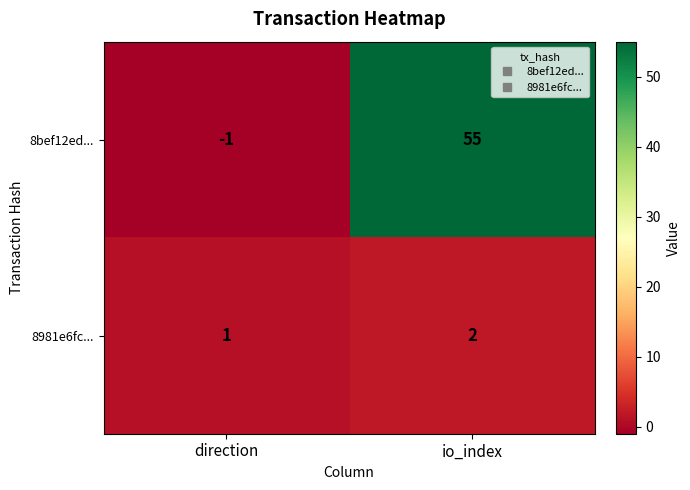

What is the average value of the 8bef12ed... series?

27